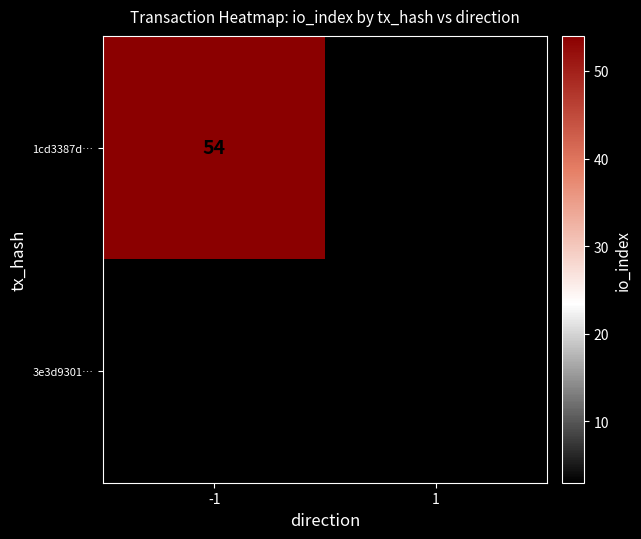

True or false: 3e3d9301… has a value of 3 at 1.

True